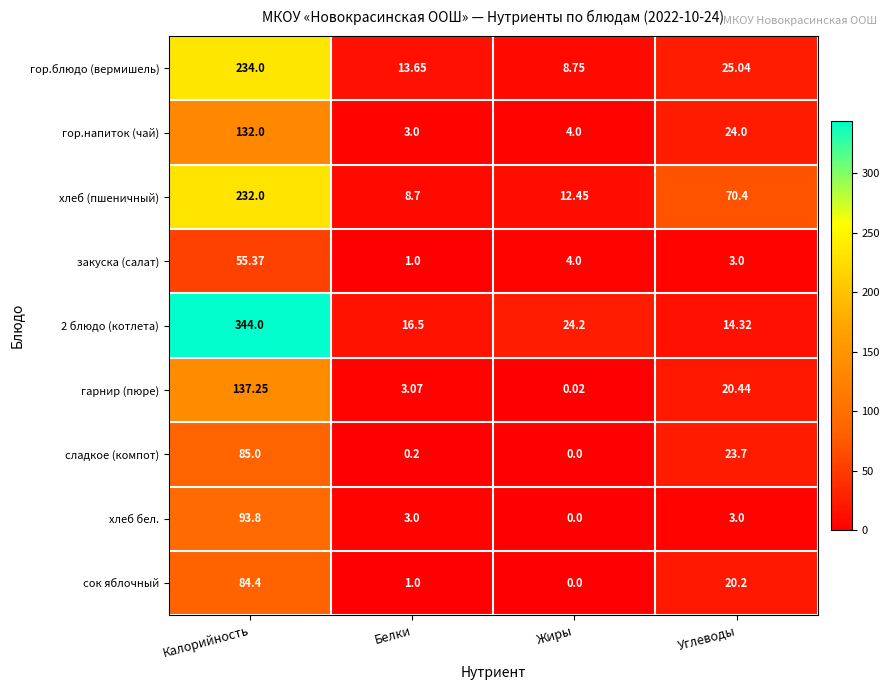

Is the value of хлеб бел. at Калорийность greater than the value of закуска (салат) at Калорийность?

Yes